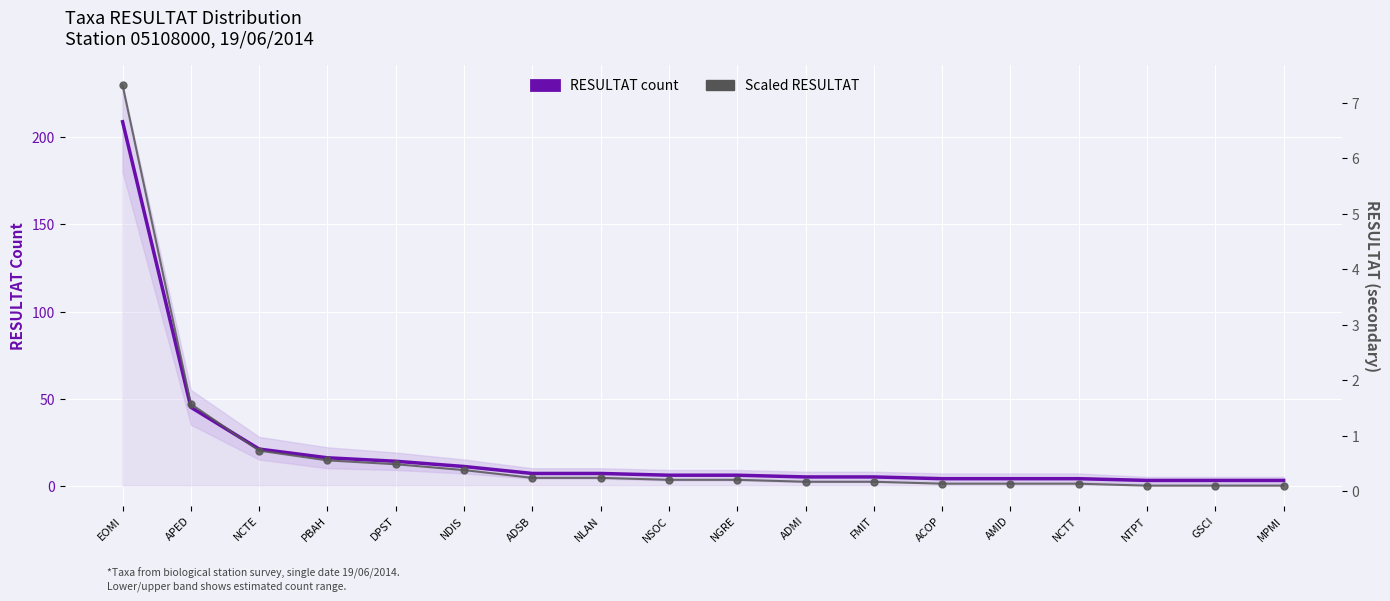

Reading left to right, what are all the values shown in this chart?

RESULTAT count: 209.0	45.0	21.0	16.0	14.0	11.0	7.0	7.0	6.0	6.0	5.0	5.0	4.0	4.0	4.0	3.0	3.0	3.0
Scaled RESULTAT: 7.3	1.6	0.7	0.6	0.5	0.4	0.2	0.2	0.2	0.2	0.2	0.2	0.1	0.1	0.1	0.1	0.1	0.1